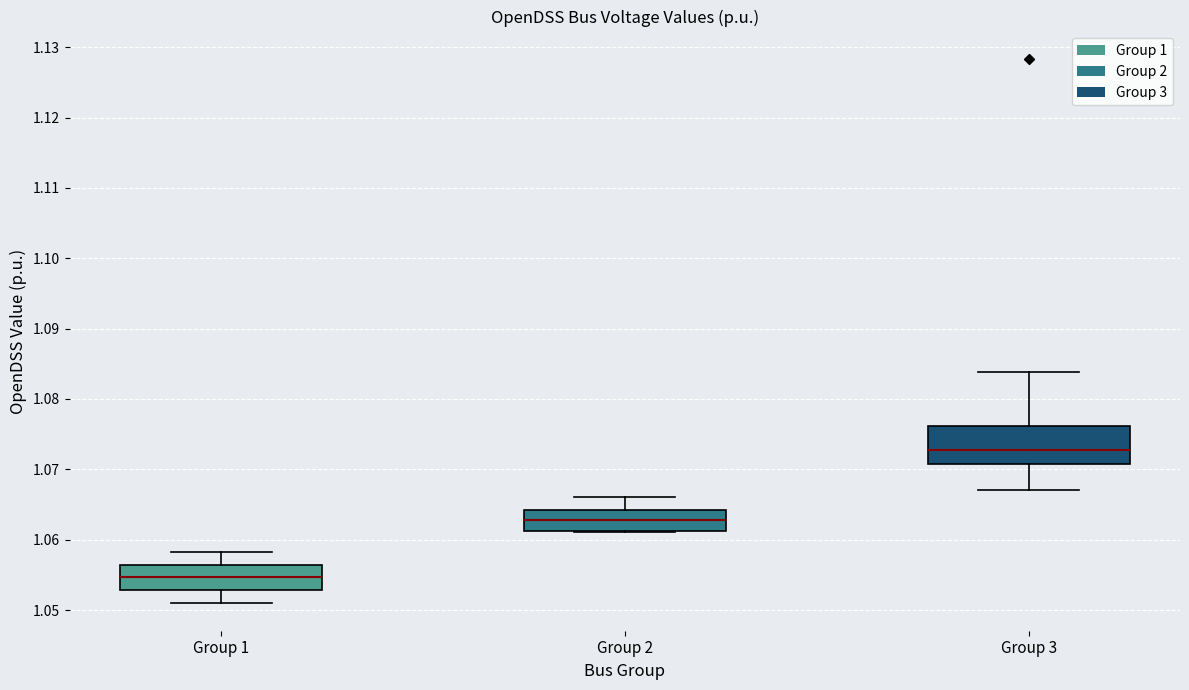

Comparing the boxes themselves (not the whiskers), which one is the tallest?

Group 3